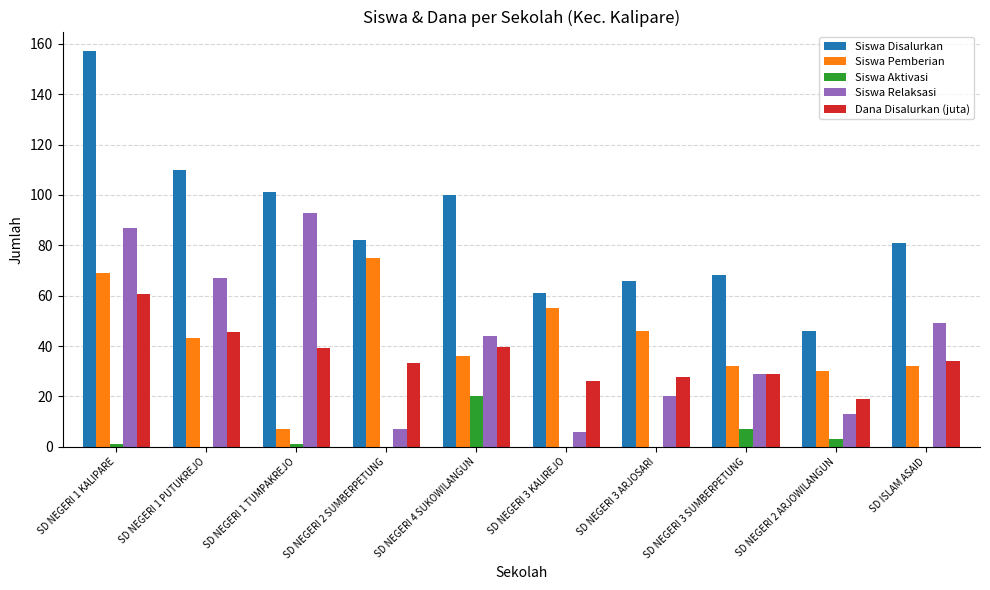

Which series changed the most between SD NEGERI 1 KALIPARE and SD NEGERI 4 SUKOWILANGUN?

Siswa Disalurkan